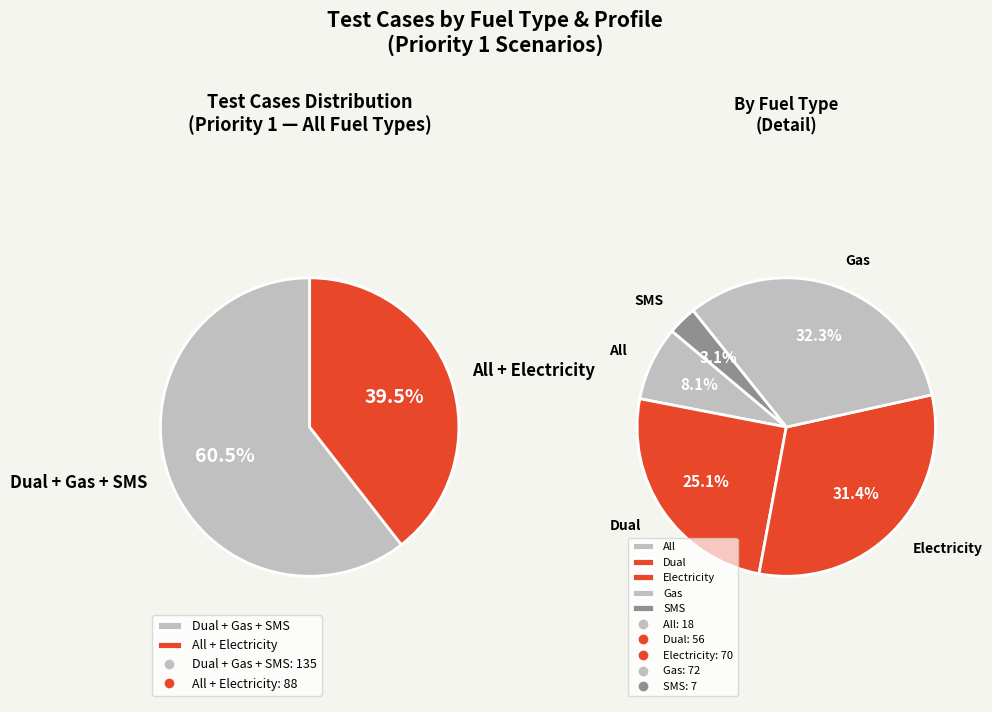

To the nearest percent, what is the difference between the SMS and Gas slice percentages?

29%